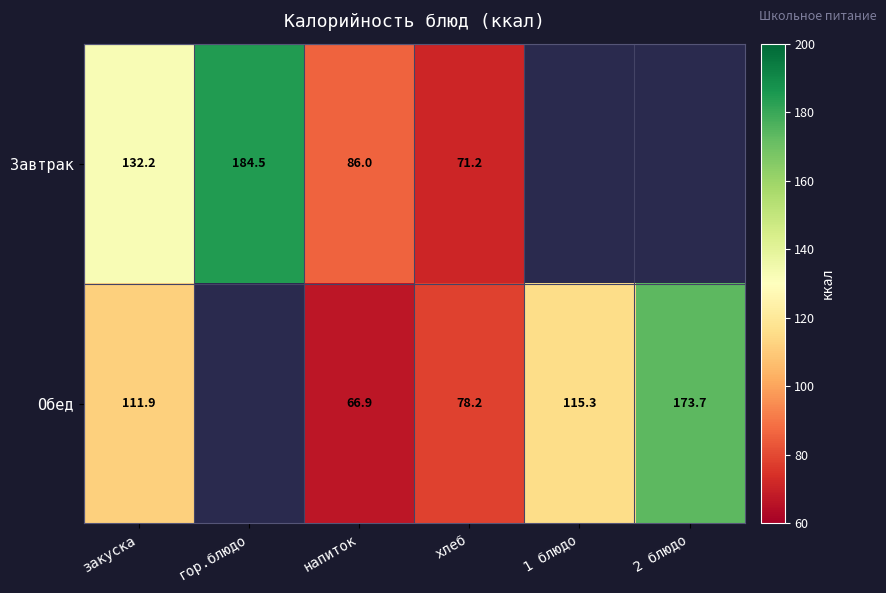

What is the total value across all series at закуска?

244.1